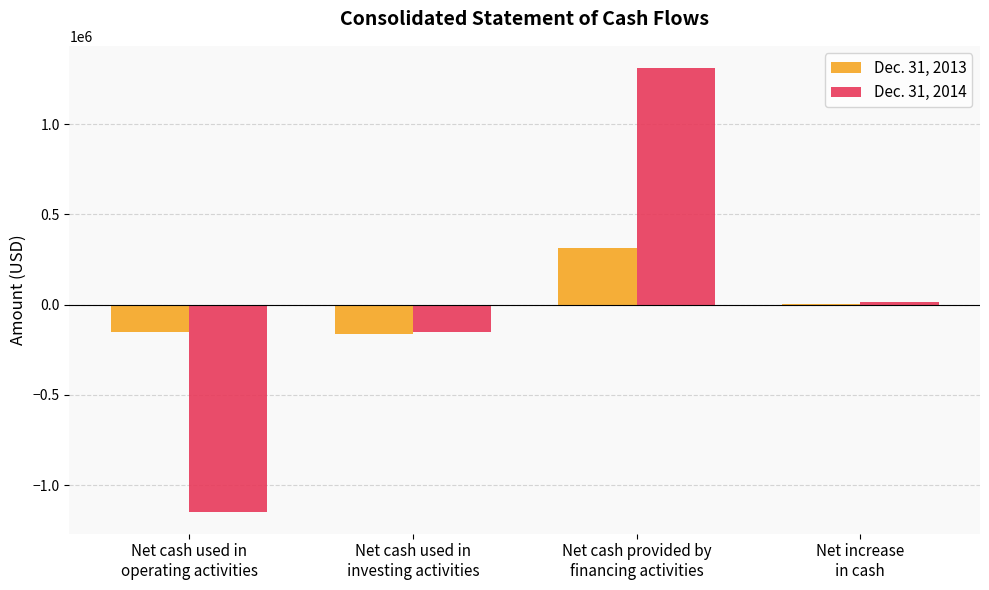

What is the maximum value shown in the chart?

1311000